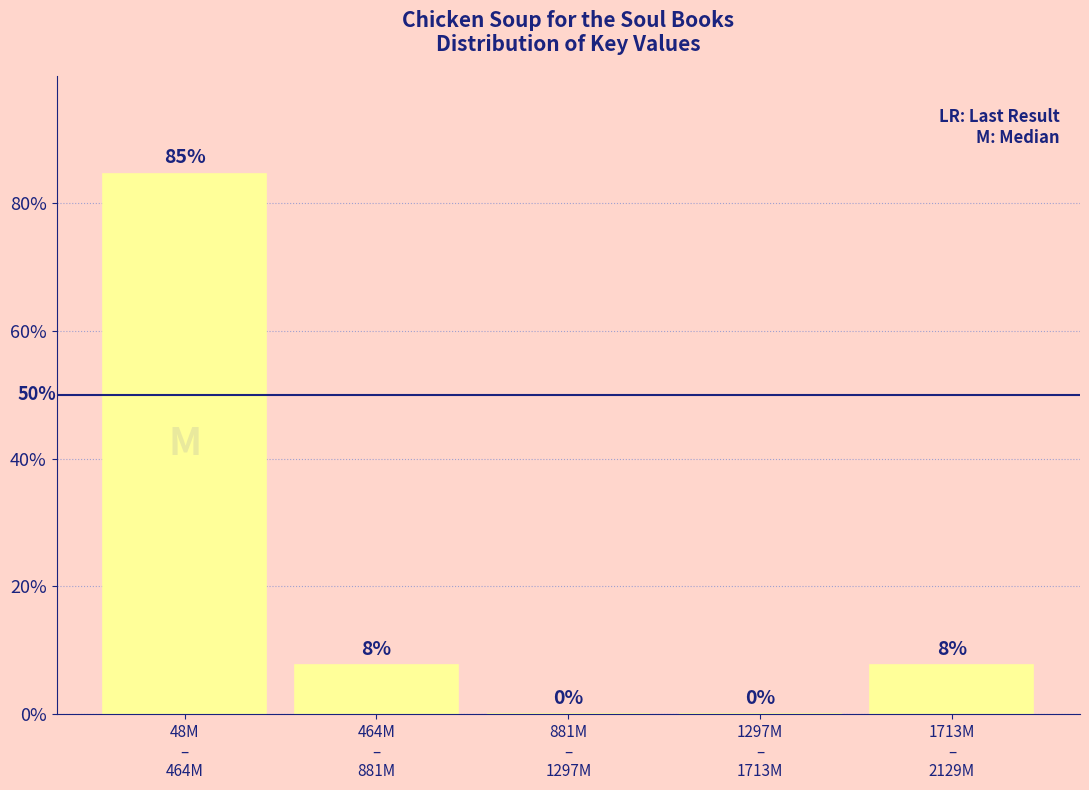

What is the greatest value displayed?

84.6